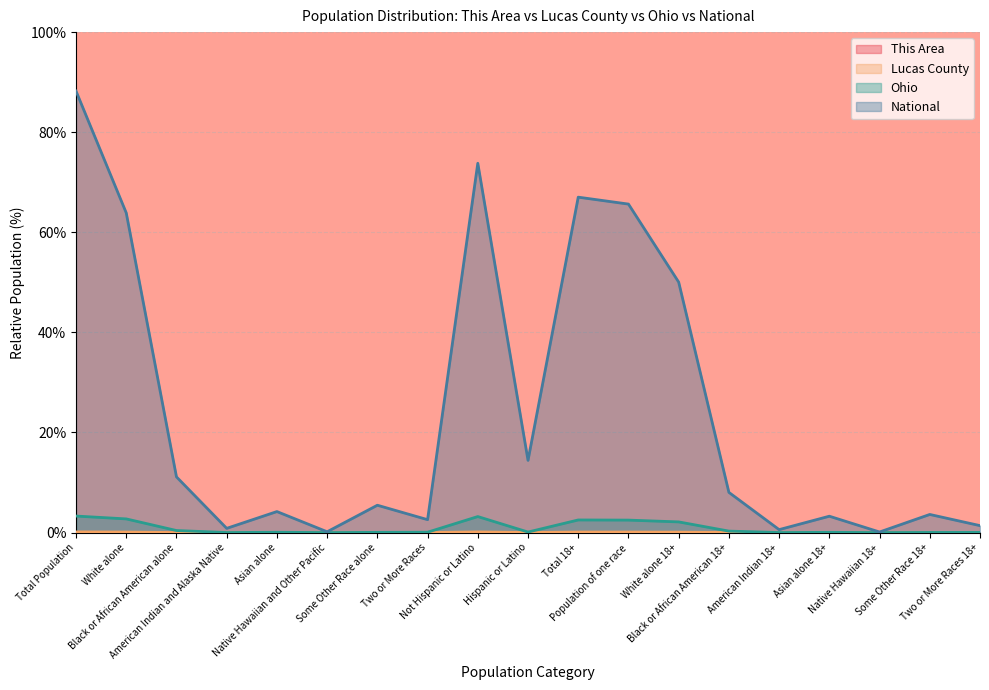

True or false: This Area and National cross at least once.

False